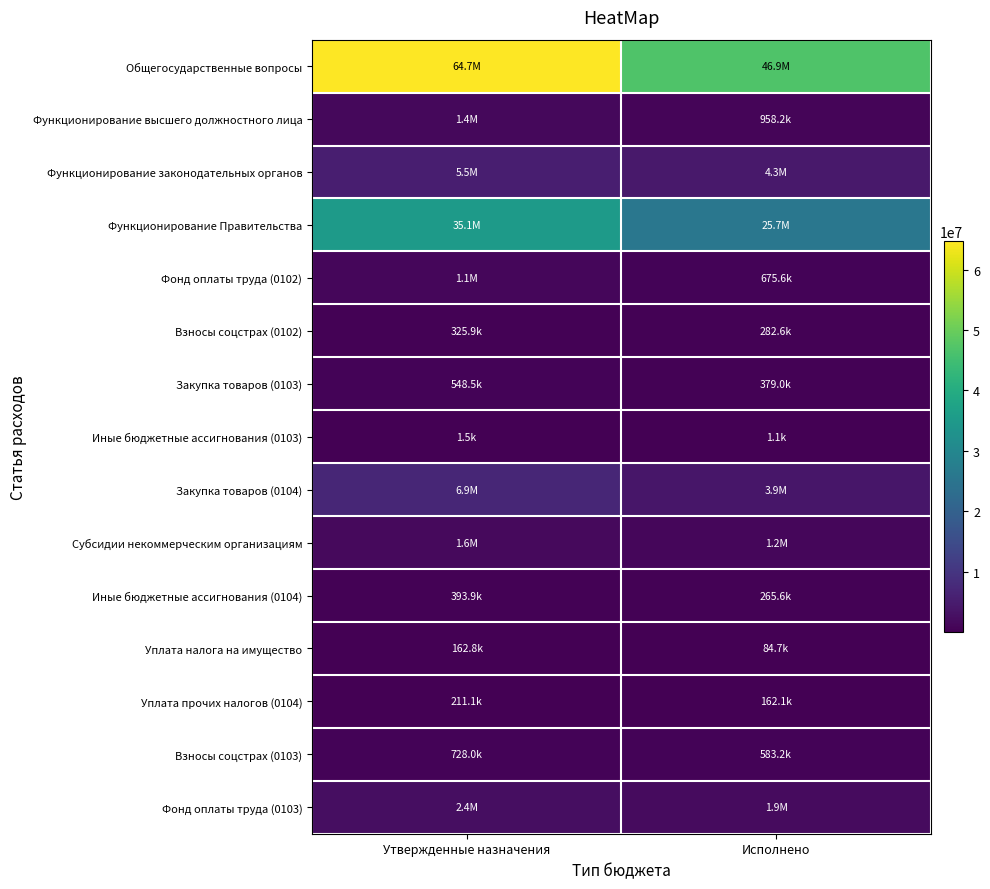

Between Исполнено and Утвержденные назначения, which is larger?

Утвержденные назначения